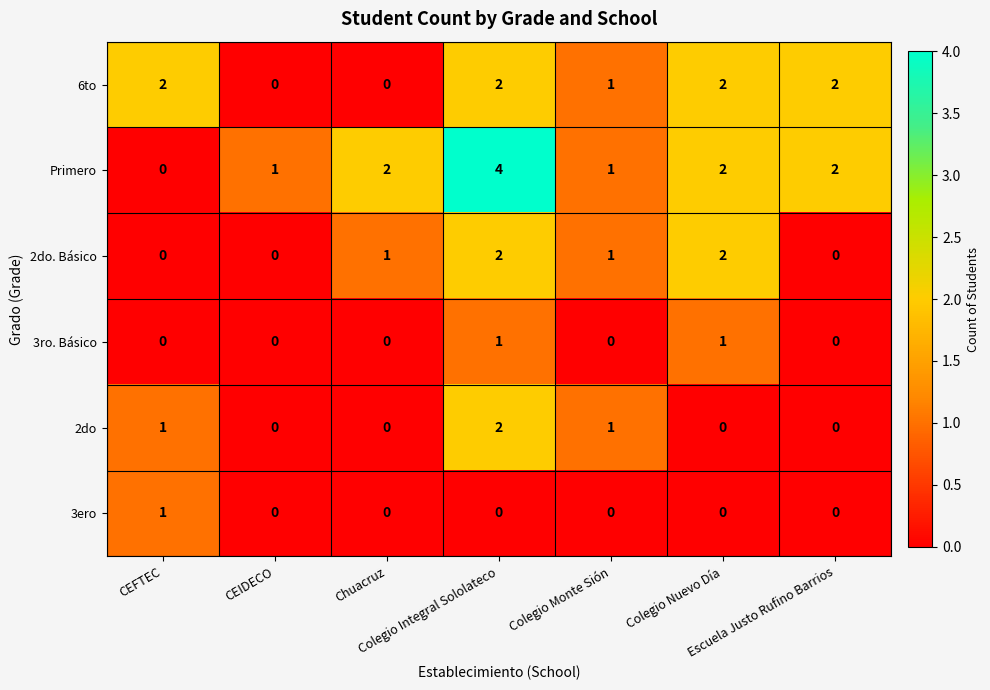

Which series has the largest total across all categories?

Primero